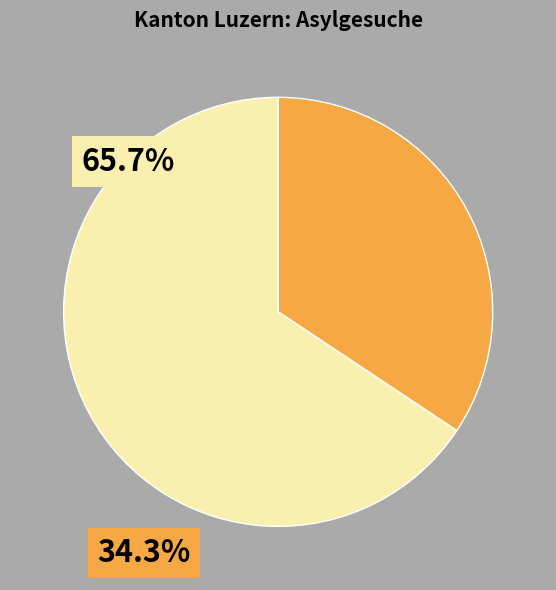

Is there a majority slice in this chart?

Yes